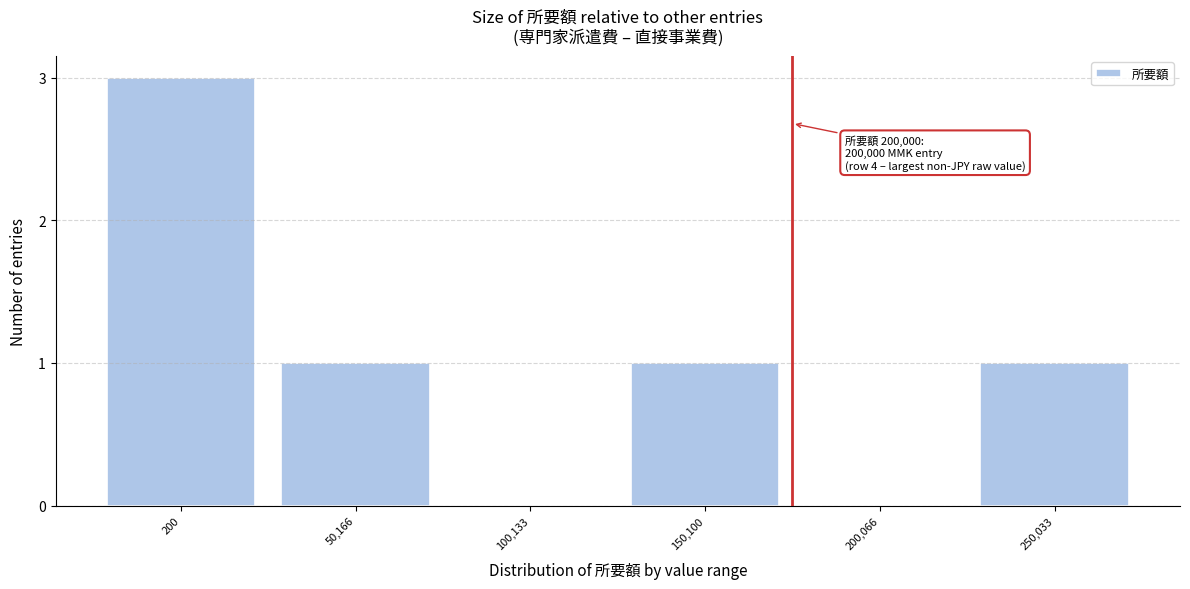

Reading left to right, transcribe all the data shown in this chart.

200=3	50,166=1	100,133=0	150,100=1	200,066=0	250,033=1